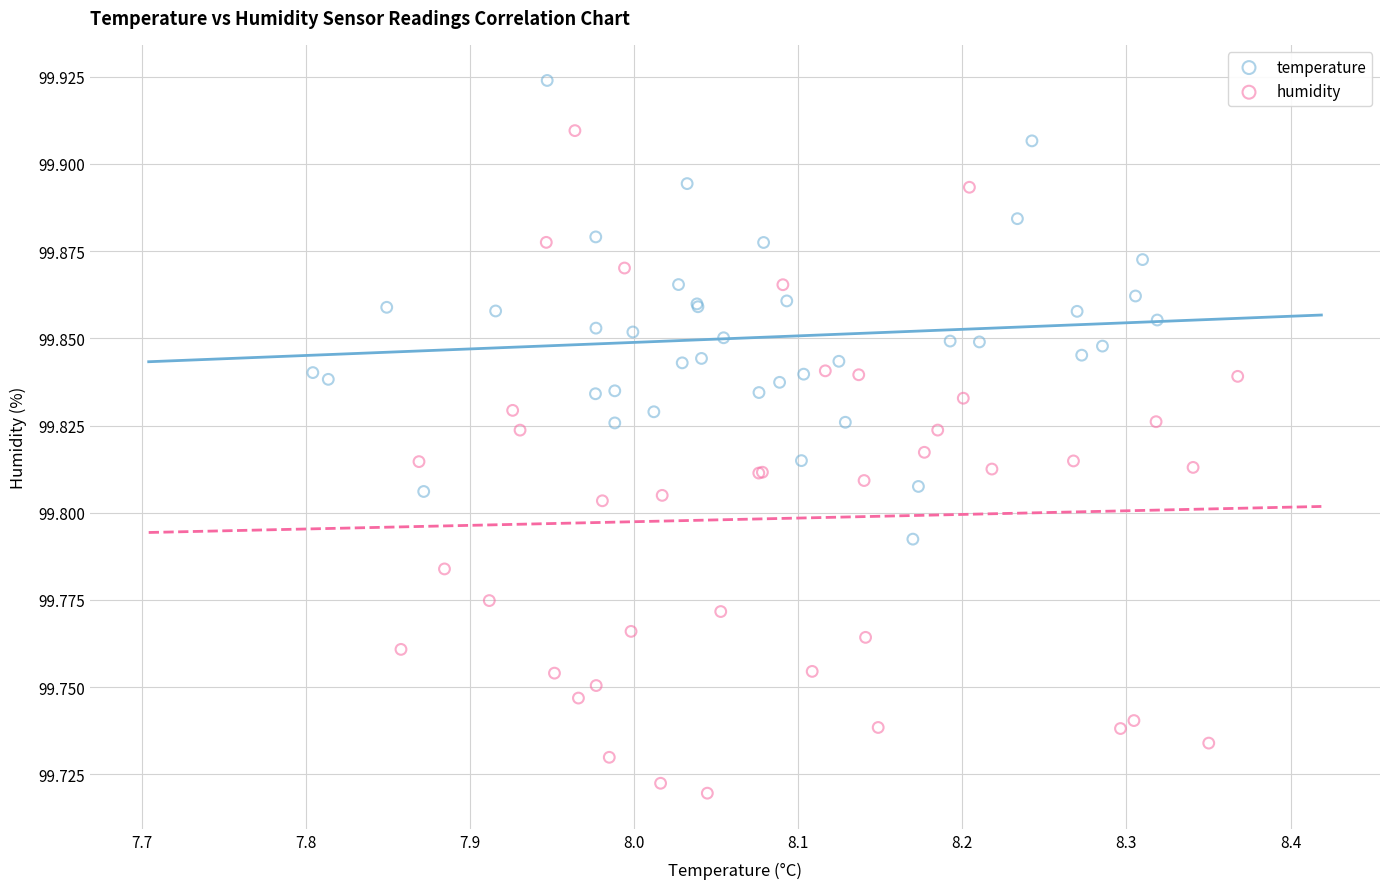

Which series has the largest Y range (max minus min)?

humidity